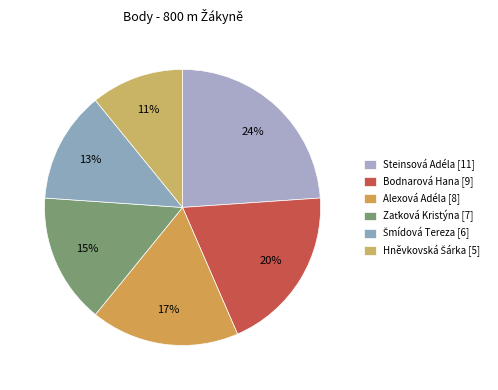

Which category has the smallest portion of the pie?

Hněvkovská Šárka